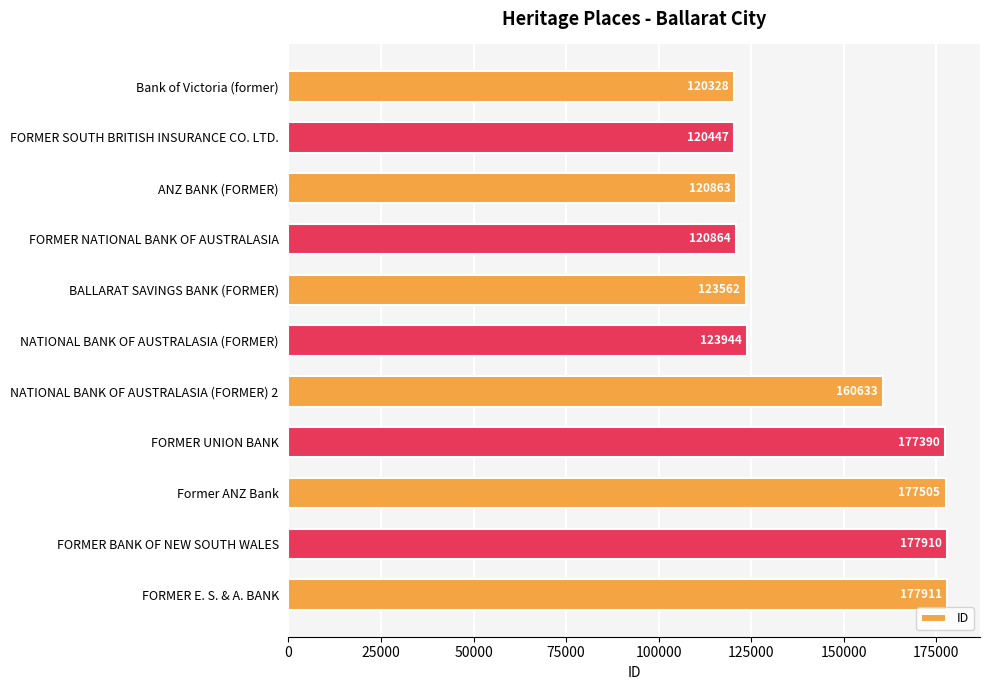

What is the difference between the maximum and minimum values?

57583